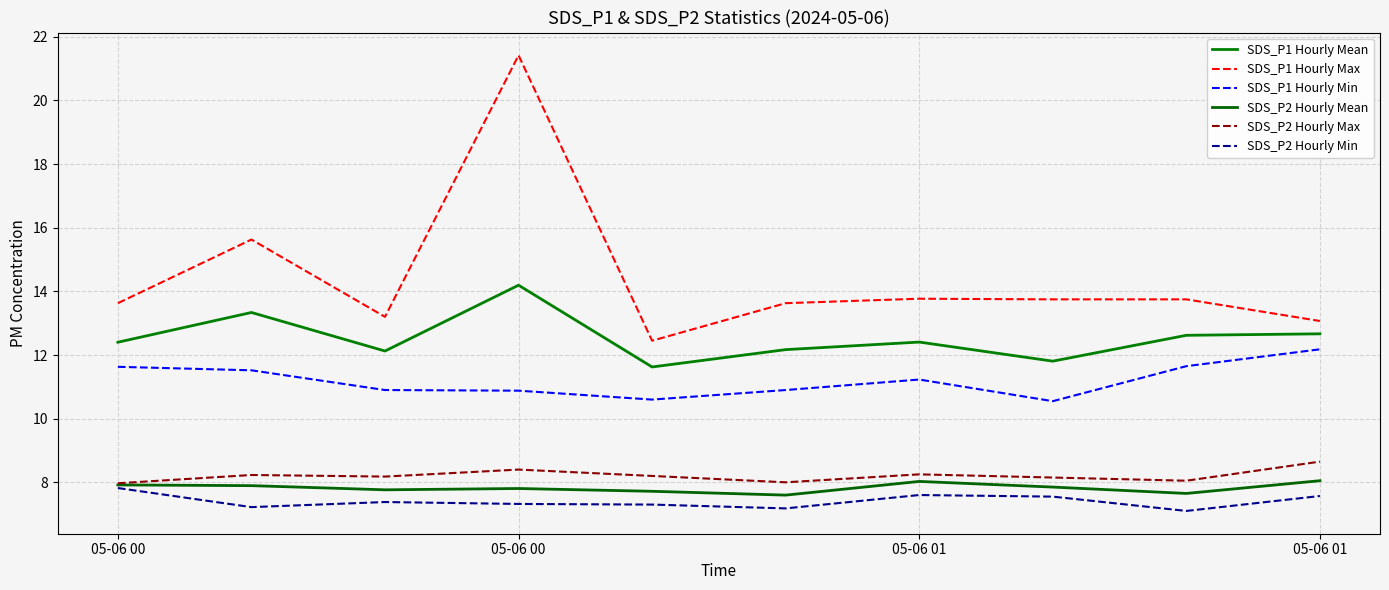

True or false: SDS_P1 Hourly Mean and SDS_P2 Hourly Max cross at least once.

False